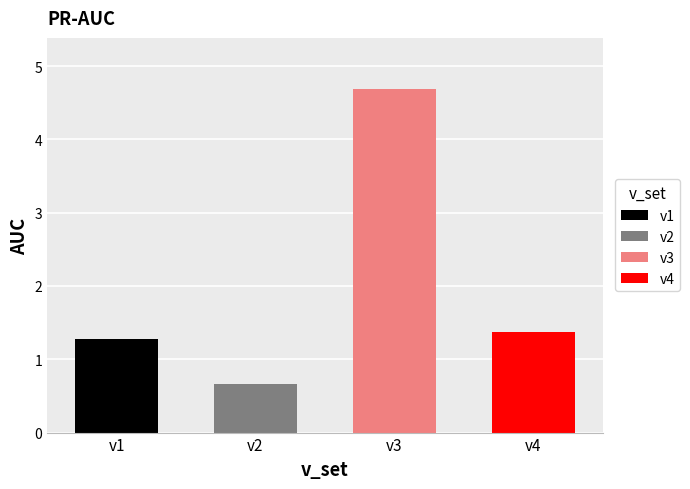

The del_v0_y series shows 1.5 at v3. True or false?

False